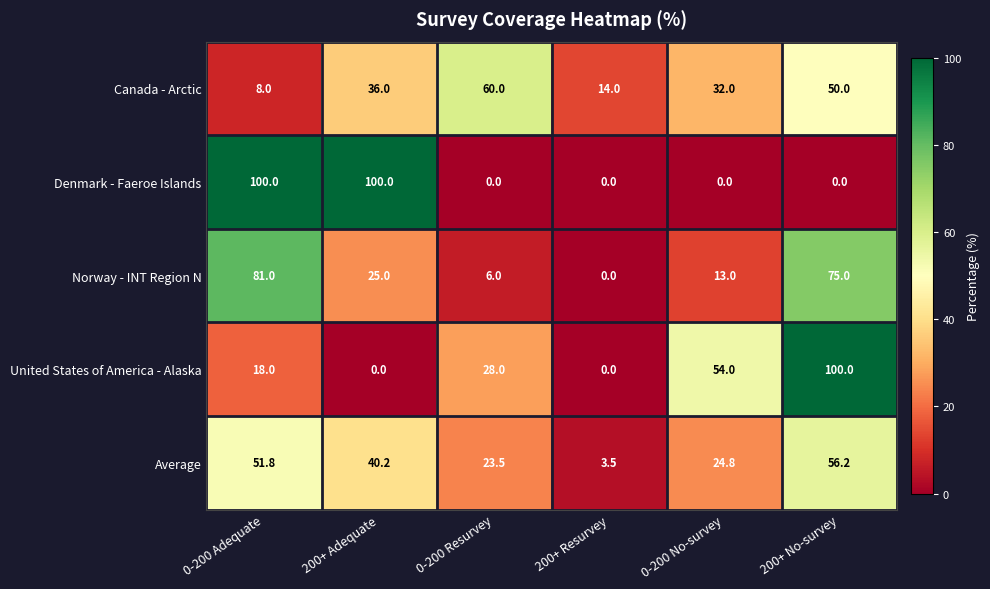

What is the difference between the maximum and minimum values in the Norway - INT Region N series?

81.0